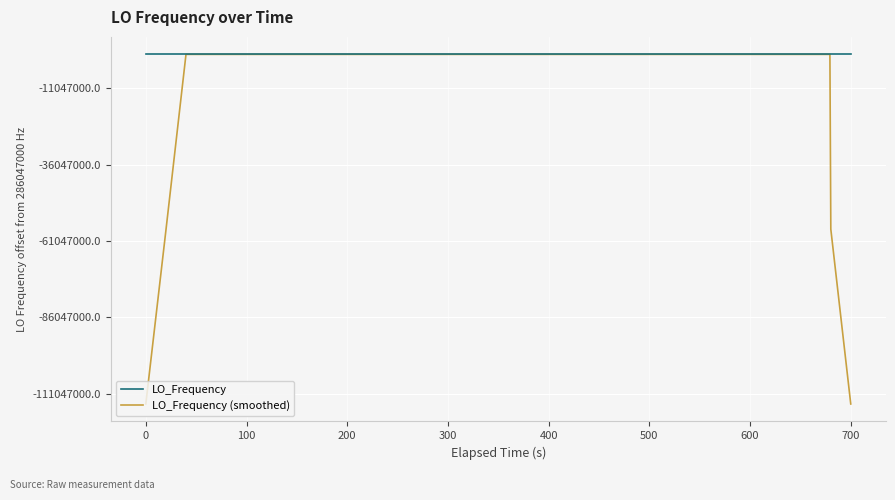

True or false: LO_Frequency (smoothed) and LO_Frequency cross at least once.

True